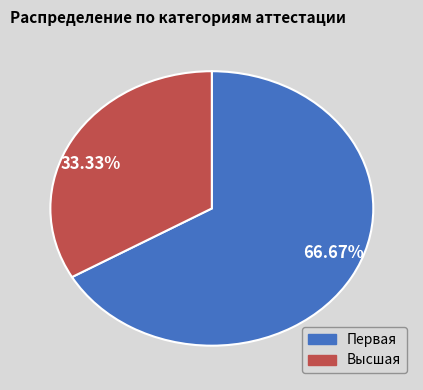

What is the total percentage of Первая and Высшая?

100.0%